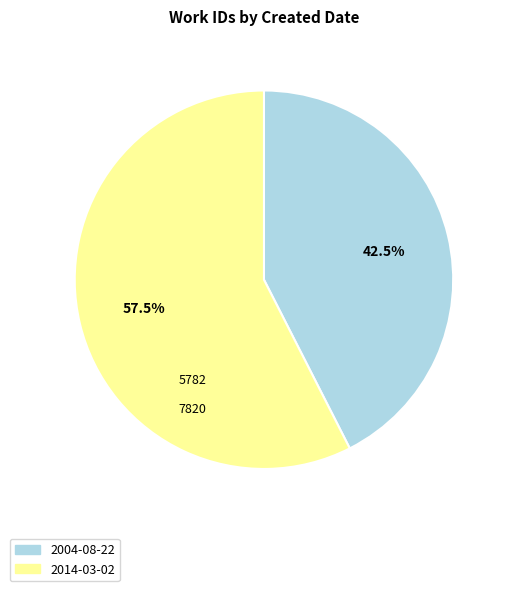

Rank the categories by value from lowest to highest.

2004-08-22, 2014-03-02